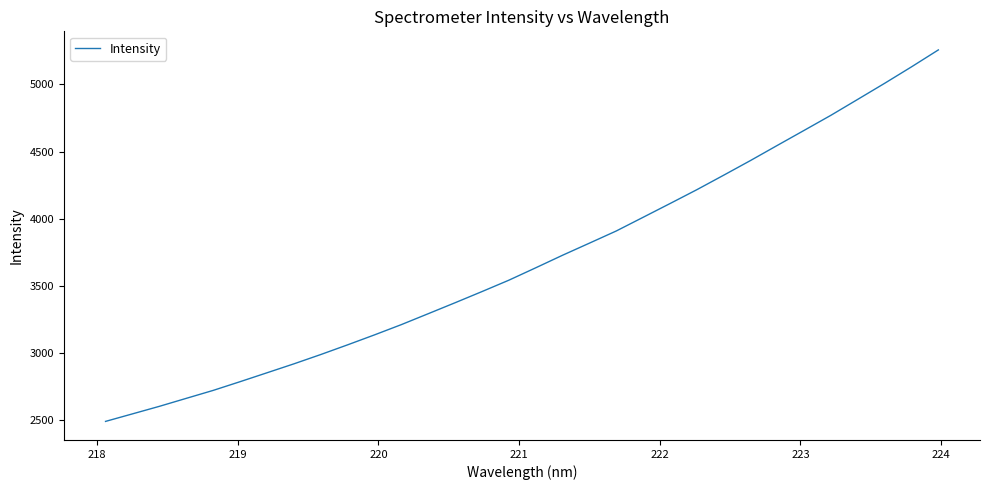

What is the difference between the maximum and minimum values?

2767.6